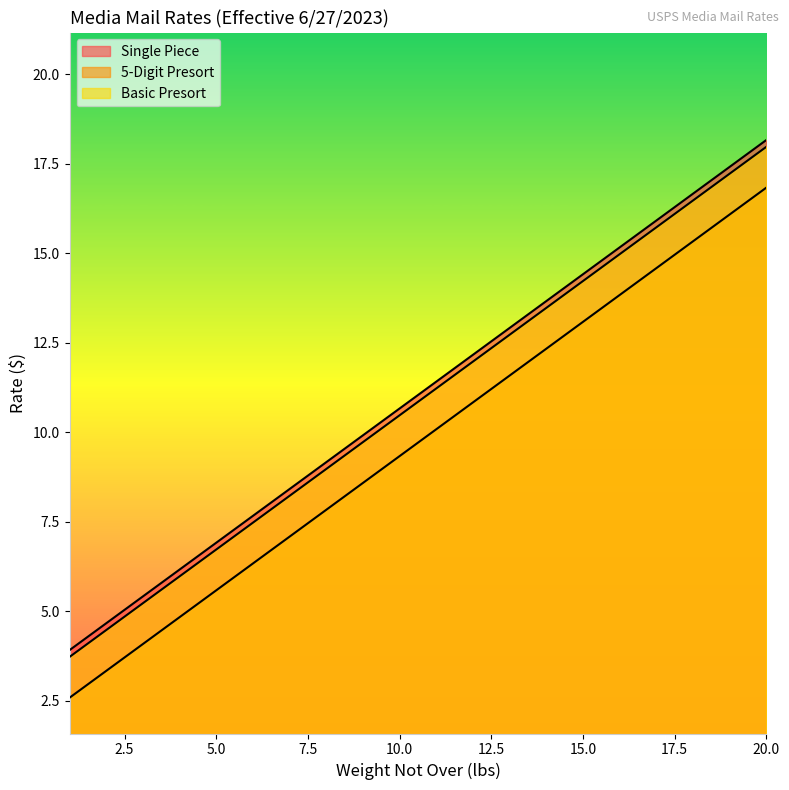

True or false: Single Piece and Basic Presort cross at least once.

False